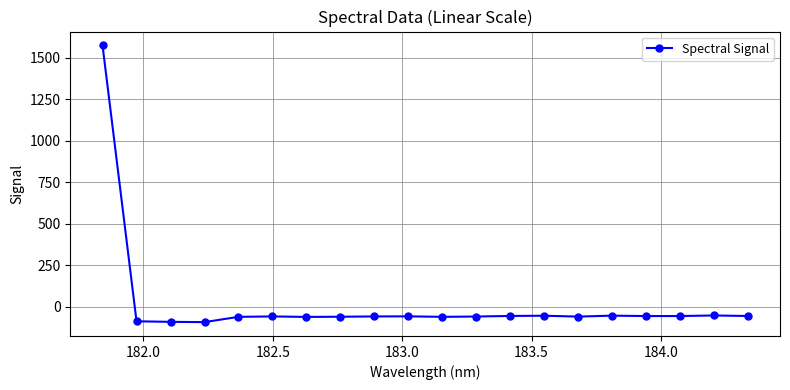

What is the difference between the maximum and second lowest values?

1665.8